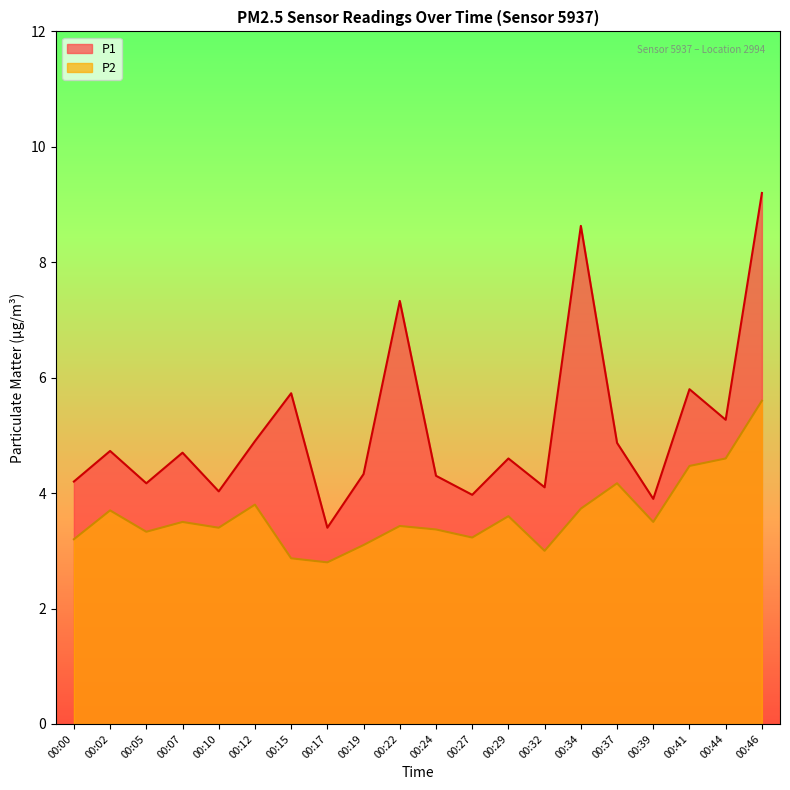

What value does the P2 series have at 00:29?

3.6